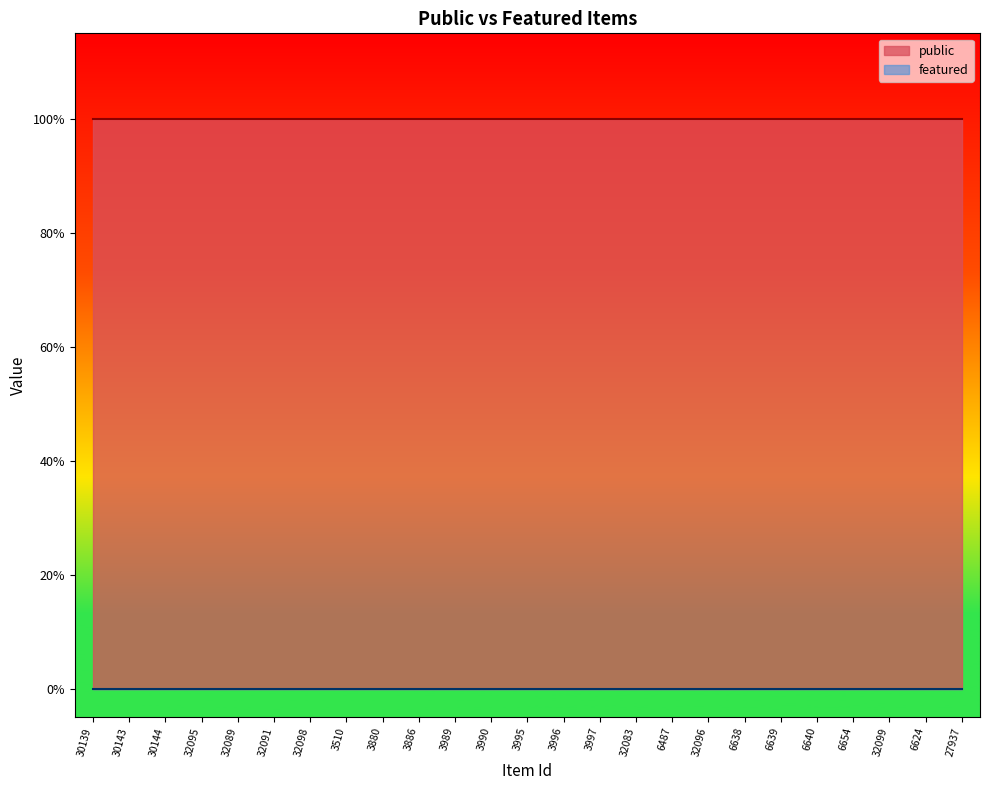

What is the label of the 2nd point from the right?

6624